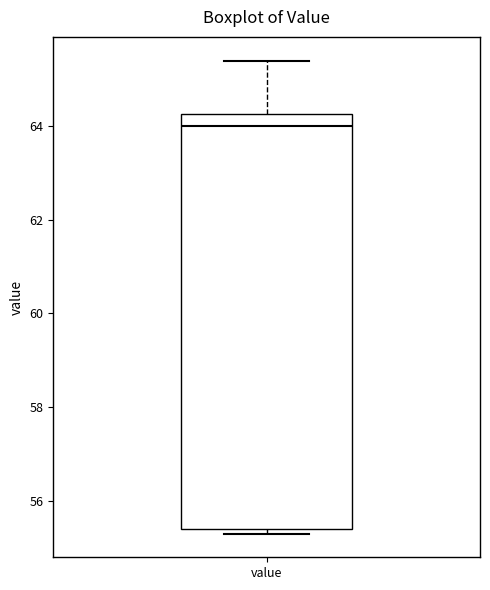

Transcribe this box plot: give where the median line is, the range the box spans, and where the two whiskers end, as read against the y-axis. The values are not printed on the chart, so give them approximately, as read against the axis.

median 64.0, box 55.4 to 64.2, whiskers 55.4 (just below the box's lower edge) to 65.4